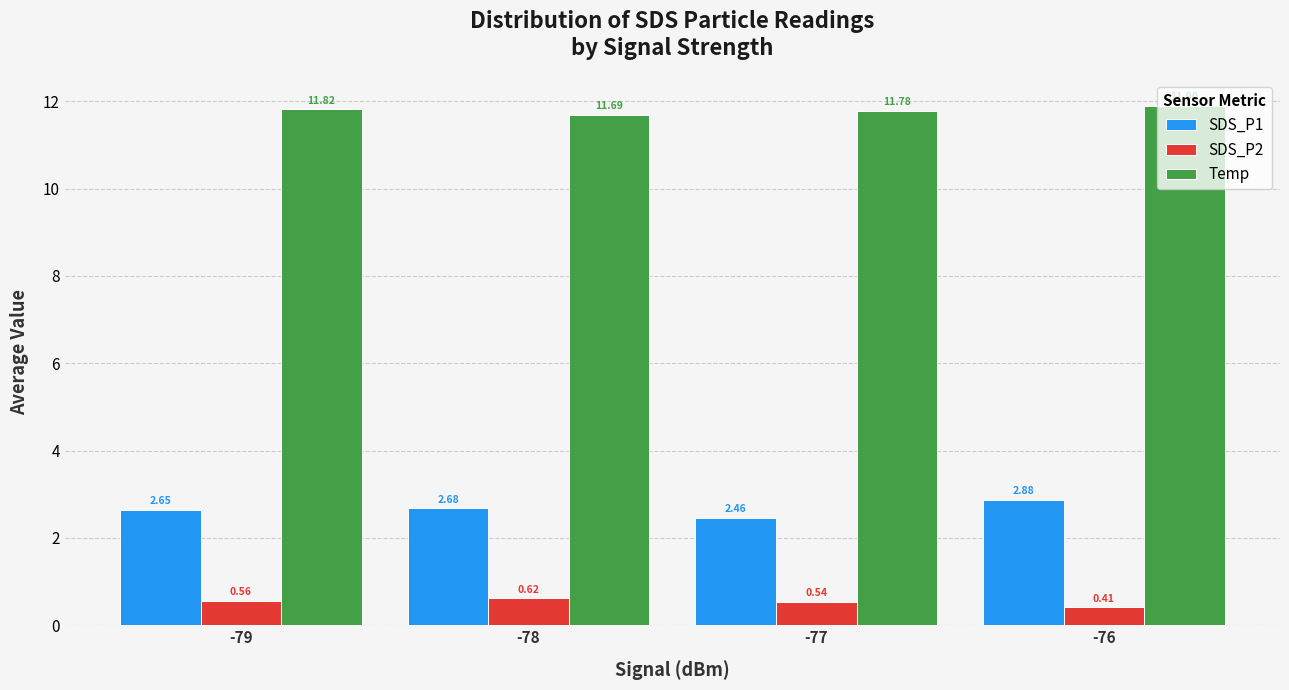

The value of Temp at -76 is 8.1. True or false?

False